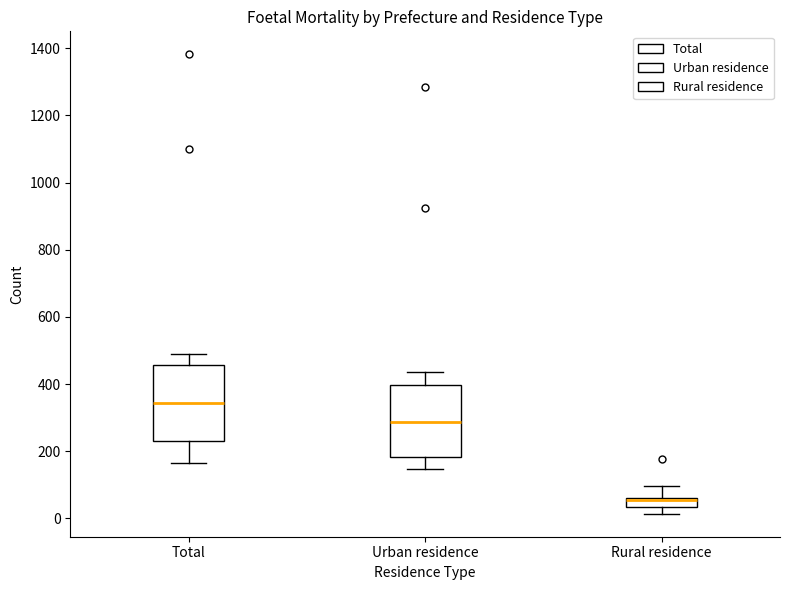

Where does the upper whisker of the box for Rural residence end on the y-axis? The values are not printed on the chart, so give them approximately, as read against the axis.

100